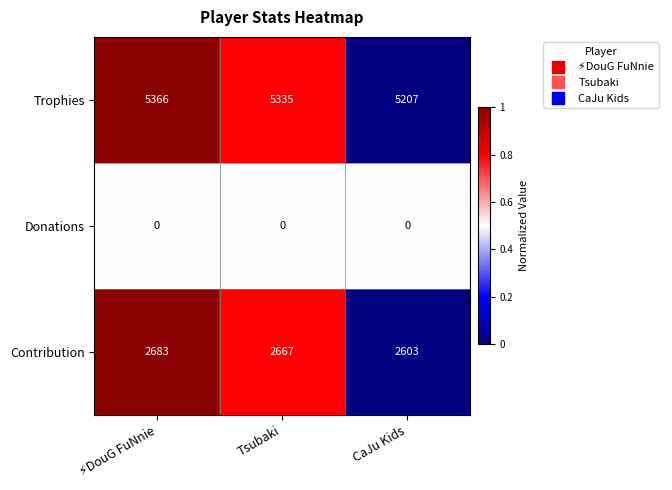

Reading right to left, what are all the values shown in this chart?

Trophies: 5207	5335	5366
Donations: 0	0	0
Contribution: 2603	2667	2683